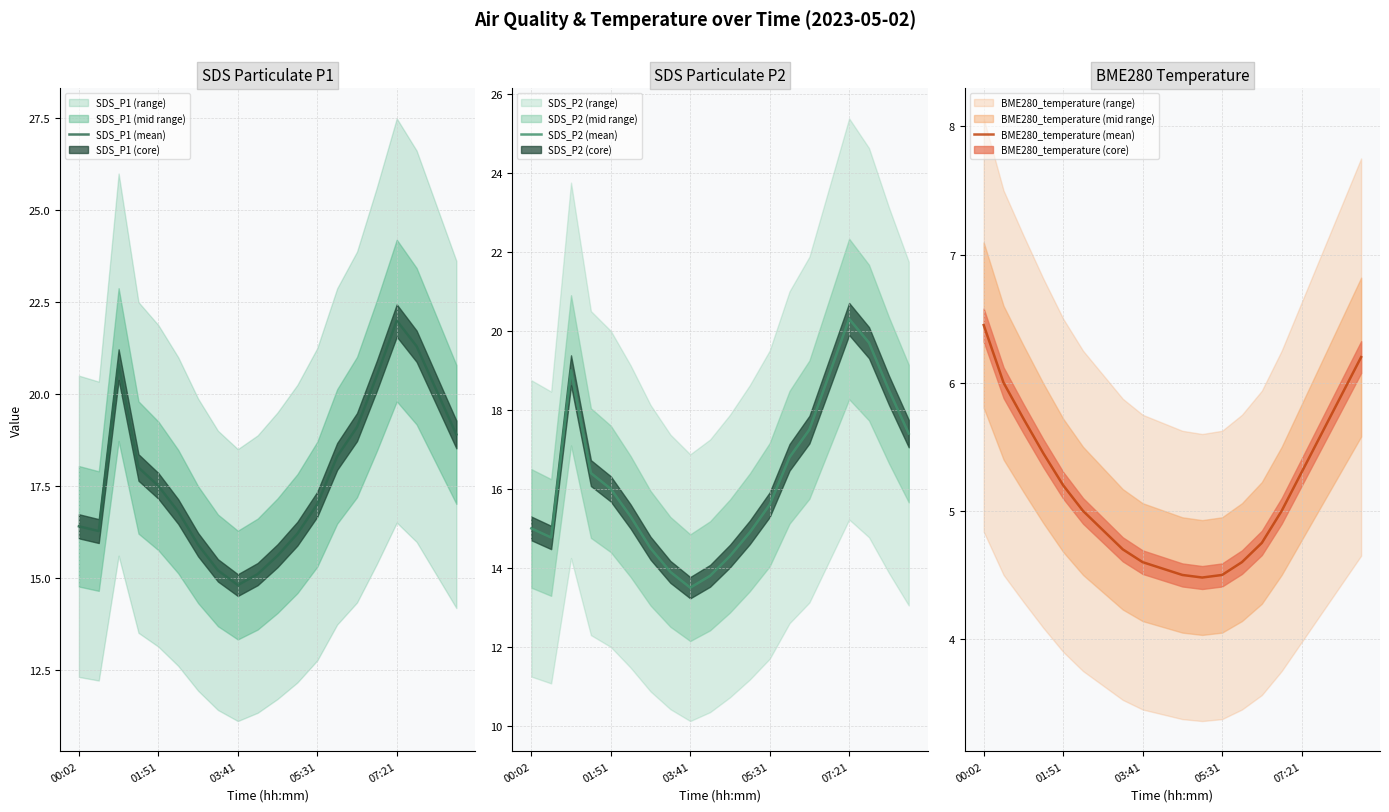

Which series has the largest total across all categories?

SDS_P1 (mean)